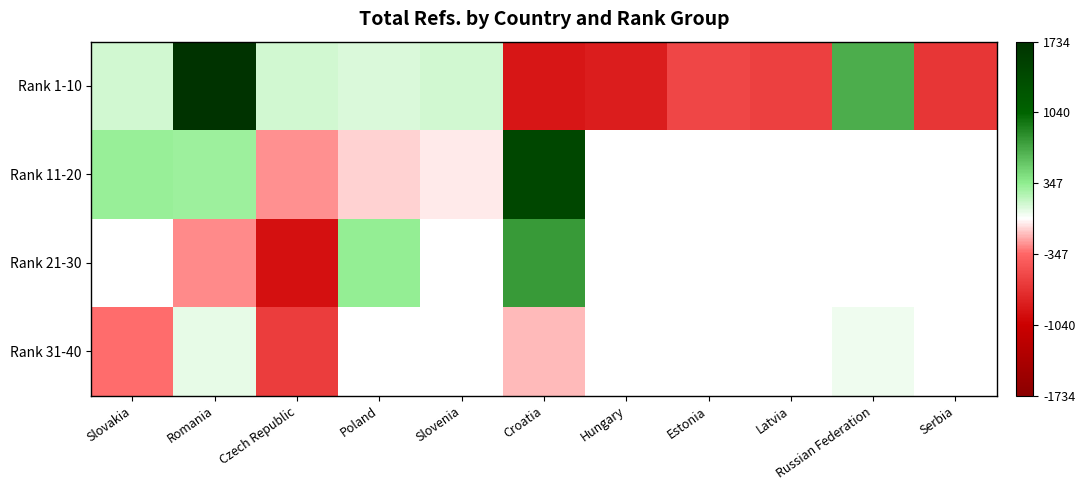

At Czech Republic, list the series in order from smallest to largest.

Rank 21-30, Rank 31-40, Rank 11-20, Rank 1-10